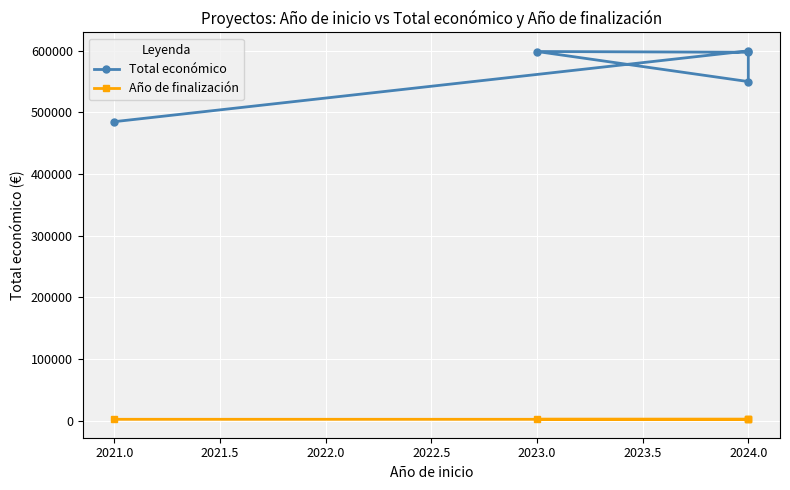

Which series changed the most between 2023.0 and 2024.0?

Total económico